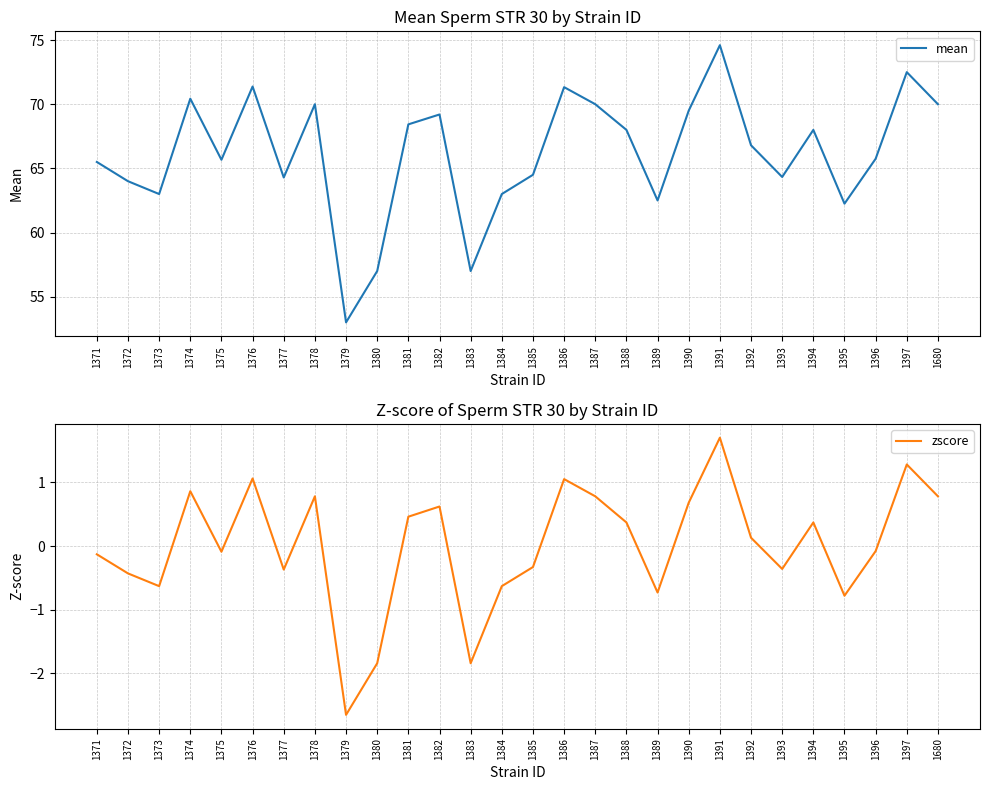

True or false: zscore has more than 1 points higher than both neighbors.

True